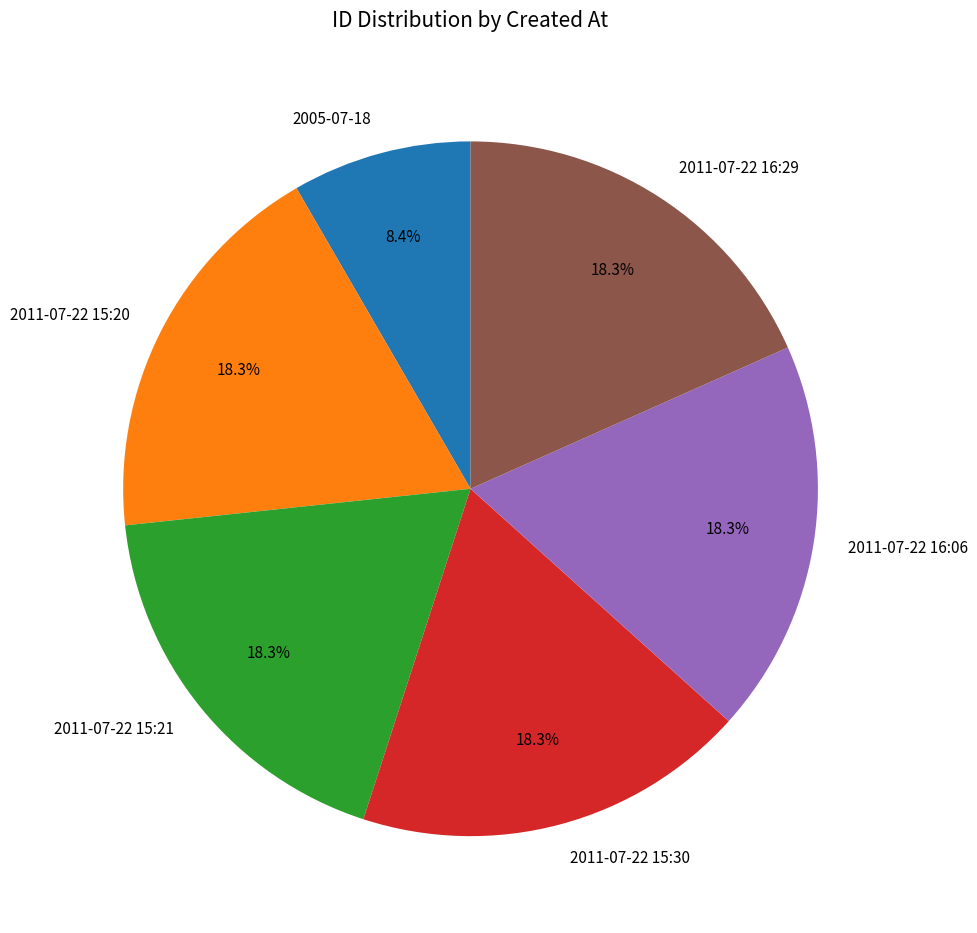

What percentage do 2005-07-18 and 2011-07-22 16:06 together represent?

26.7%